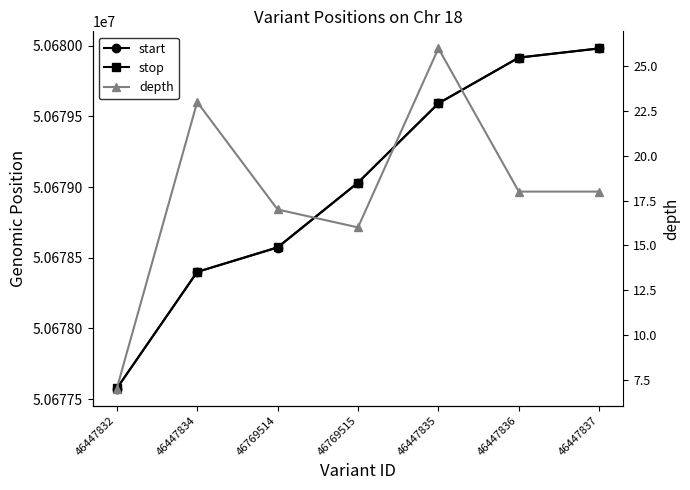

In depth, how many points are higher than both neighbors (excluding endpoints)?

2